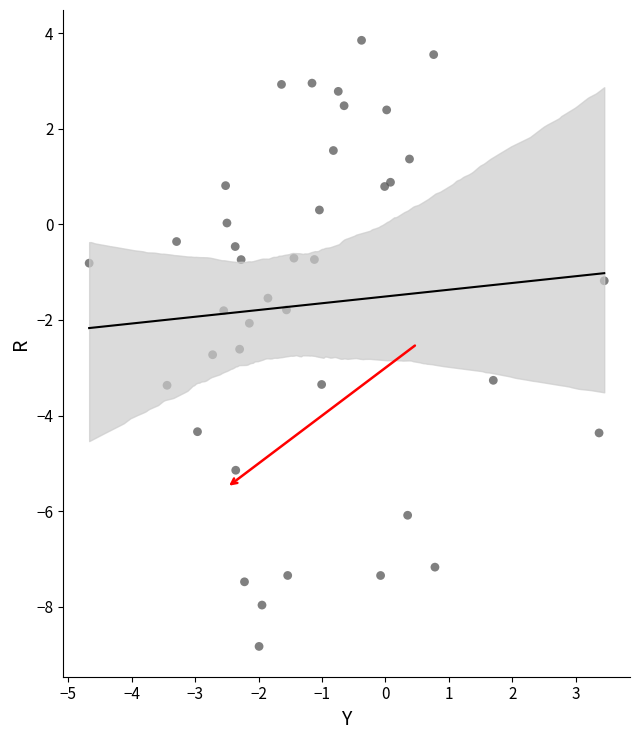

What is the range of X values (max minus min)?

8.1